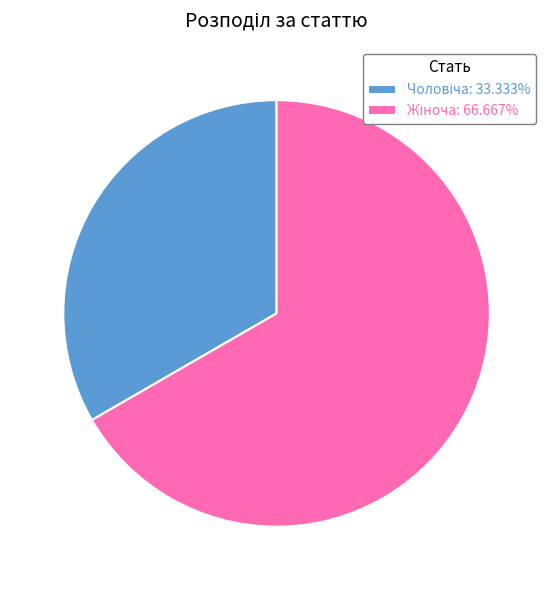

How many slices are in this pie chart?

2